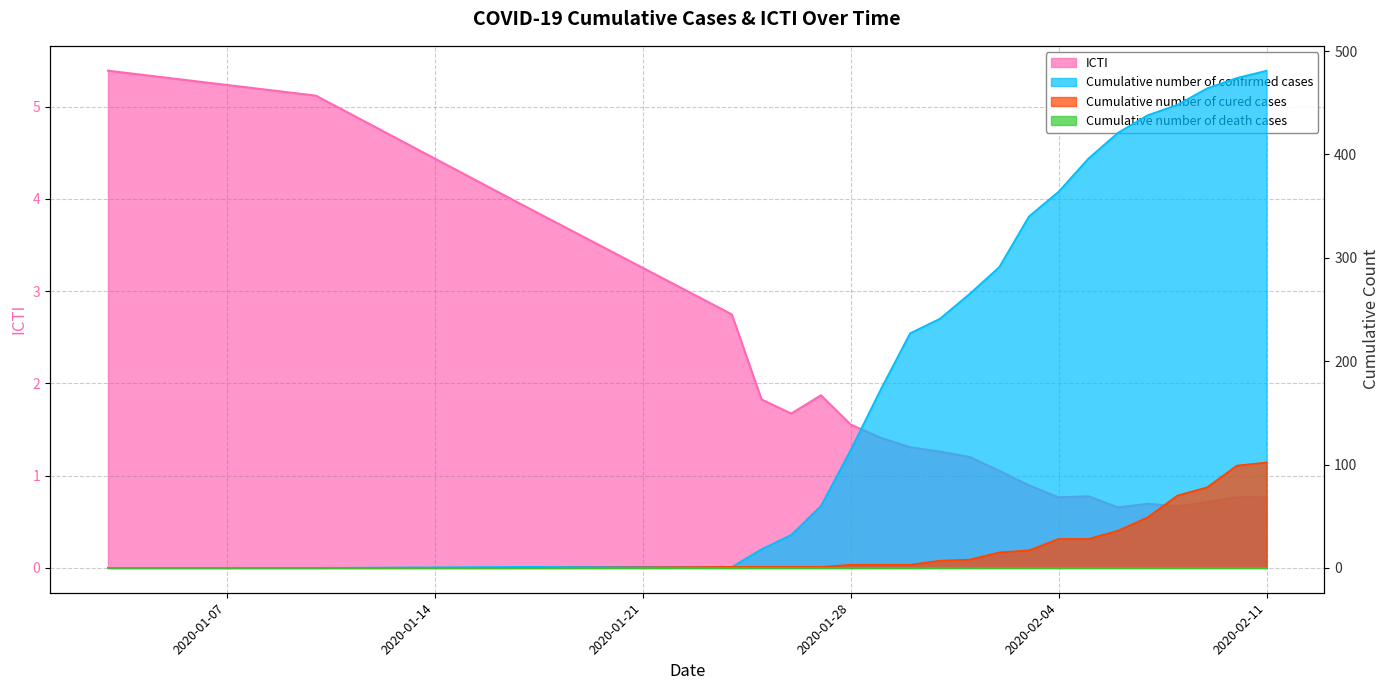

What is the difference between the ICTI values at 2020-01-29 and 2020-01-30?

0.1